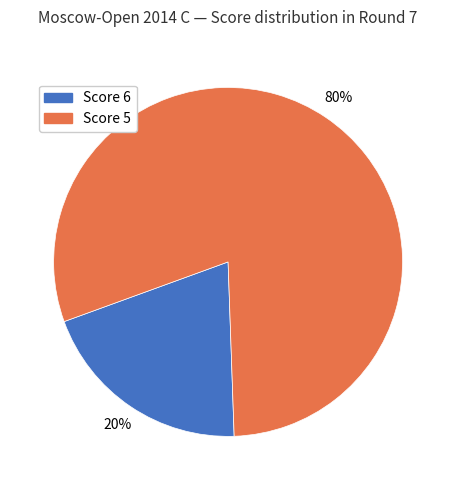

To the nearest percent, what is the difference between the largest and smallest slice percentages?

60%